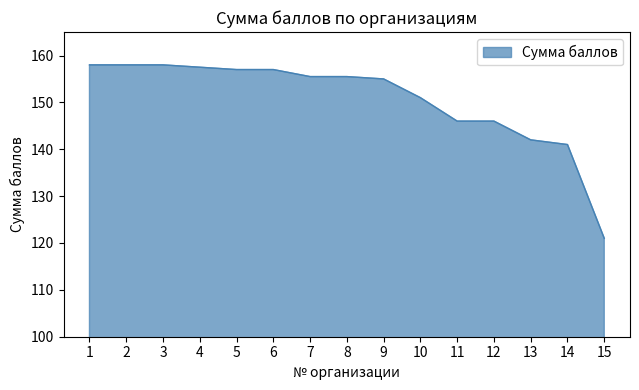

What is the difference between the second highest and minimum values?

37.0